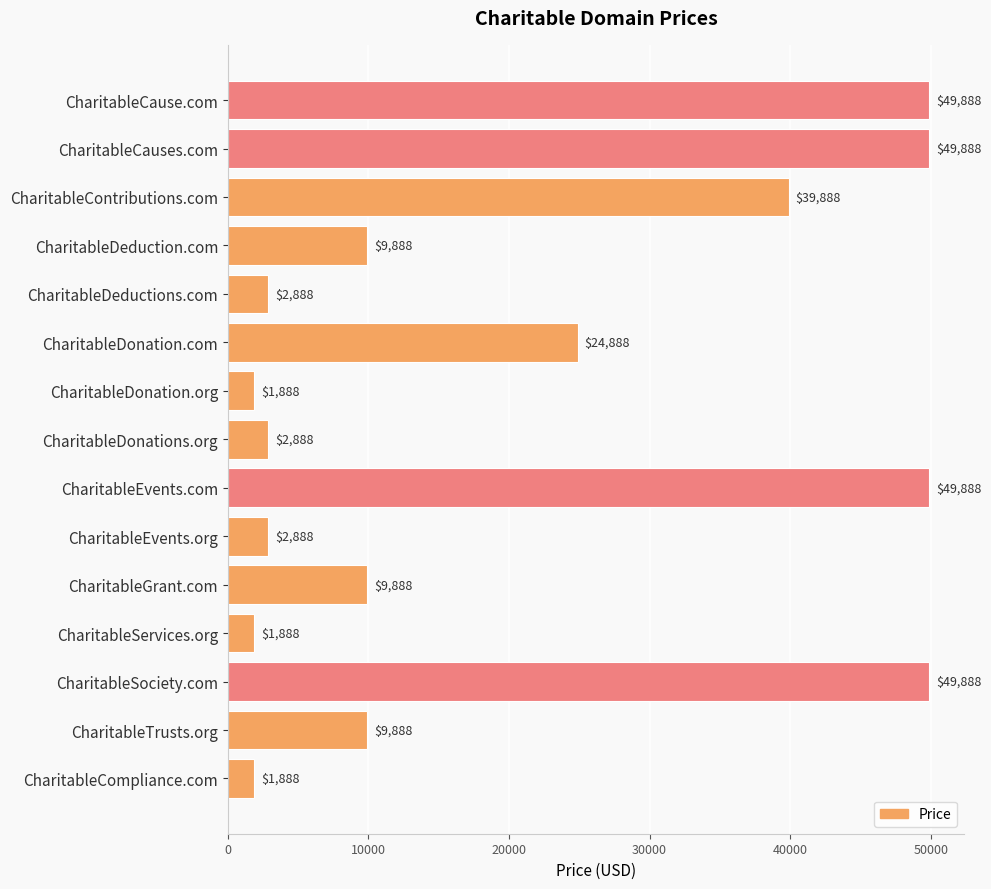

Reading top to bottom, list all the values displayed in this chart.

49888	49888	39888	9888	2888	24888	1888	2888	49888	2888	9888	1888	49888	9888	1888